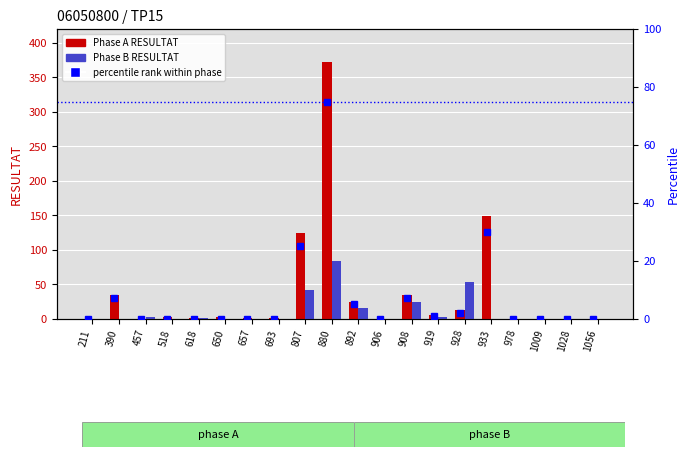

True or false: percentile rank within phase has a value of 0 at 457.

True